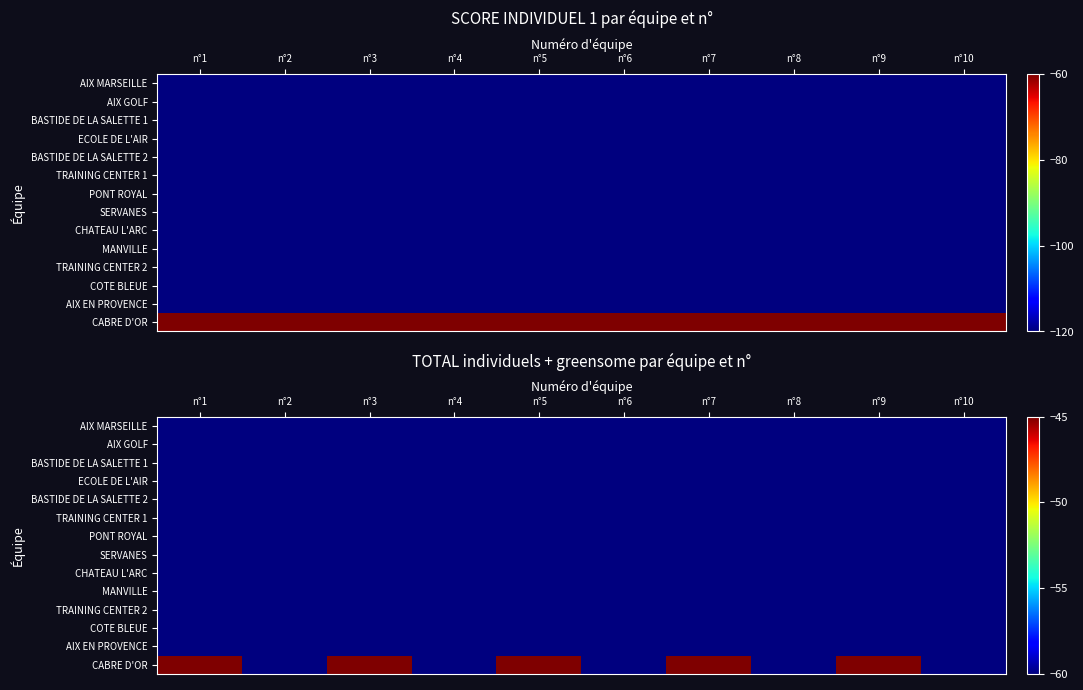

How many data points does each series have?

10